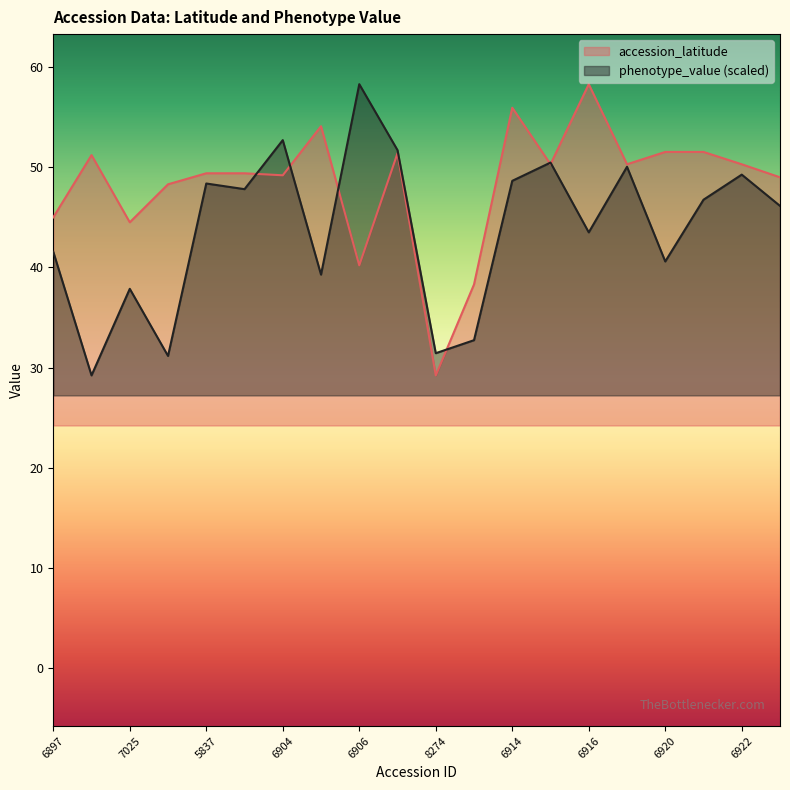

How many data points in accession_latitude are above 50?

10